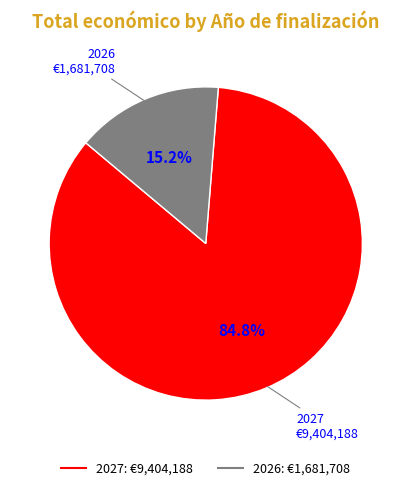

Is there any slice that represents more than half of the pie?

Yes